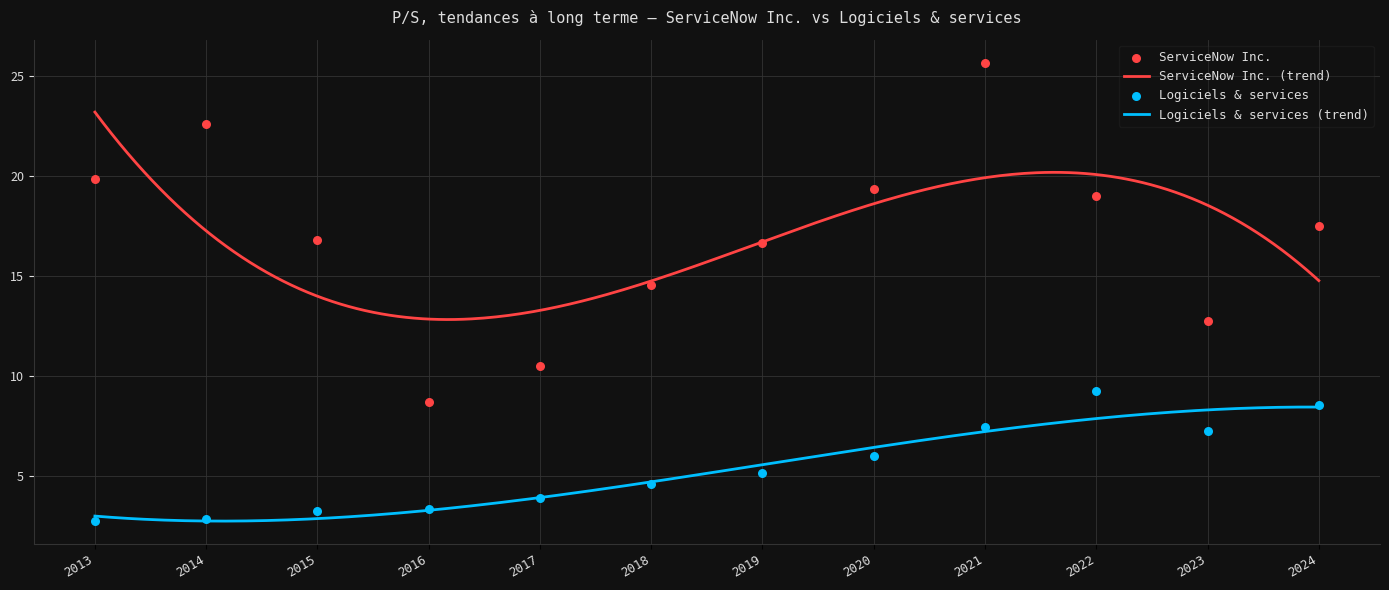

True or false: ServiceNow Inc. (trend) and Logiciels & services (trend) intersect in this chart.

False